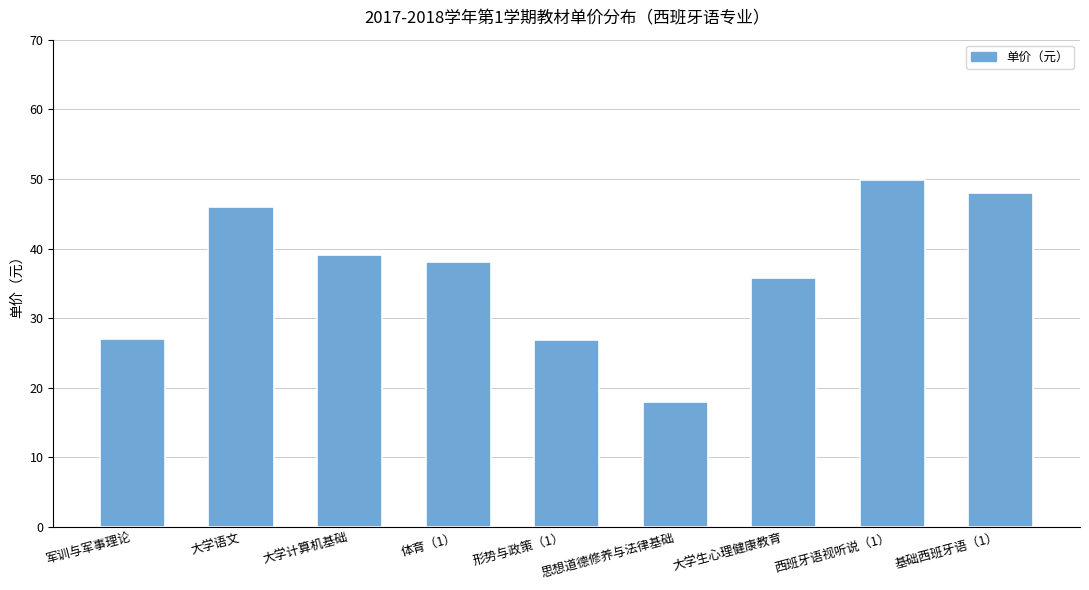

The chart shows a value of 25.3 at 思想道德修养与法律基础. True or false?

False